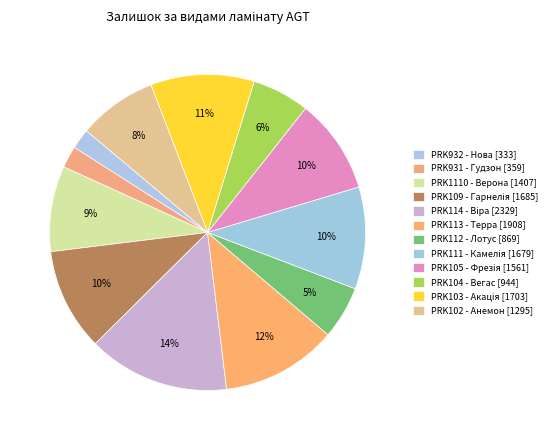

How many segments does this pie chart have?

12